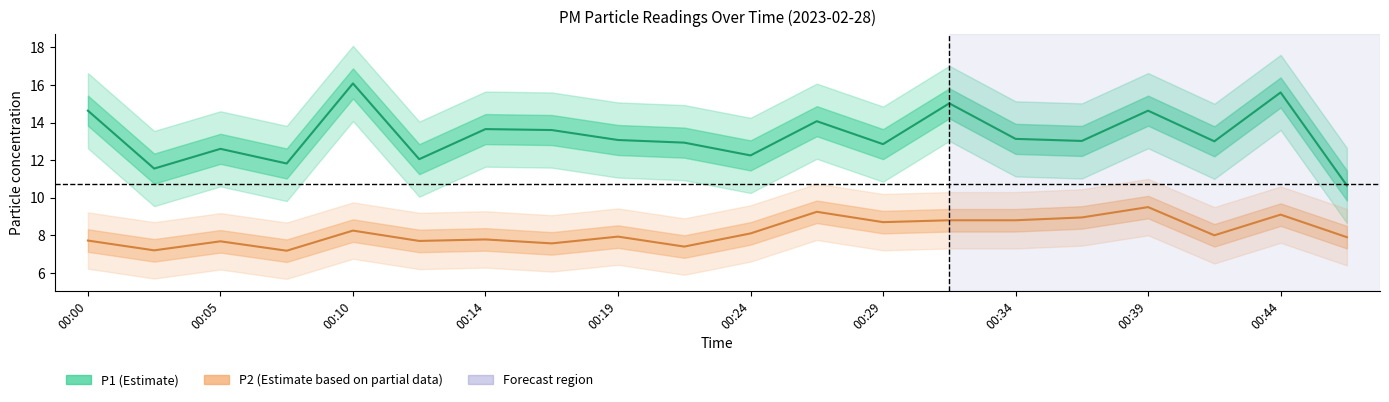

Rank the series by their average value, from highest to lowest.

P1, P2